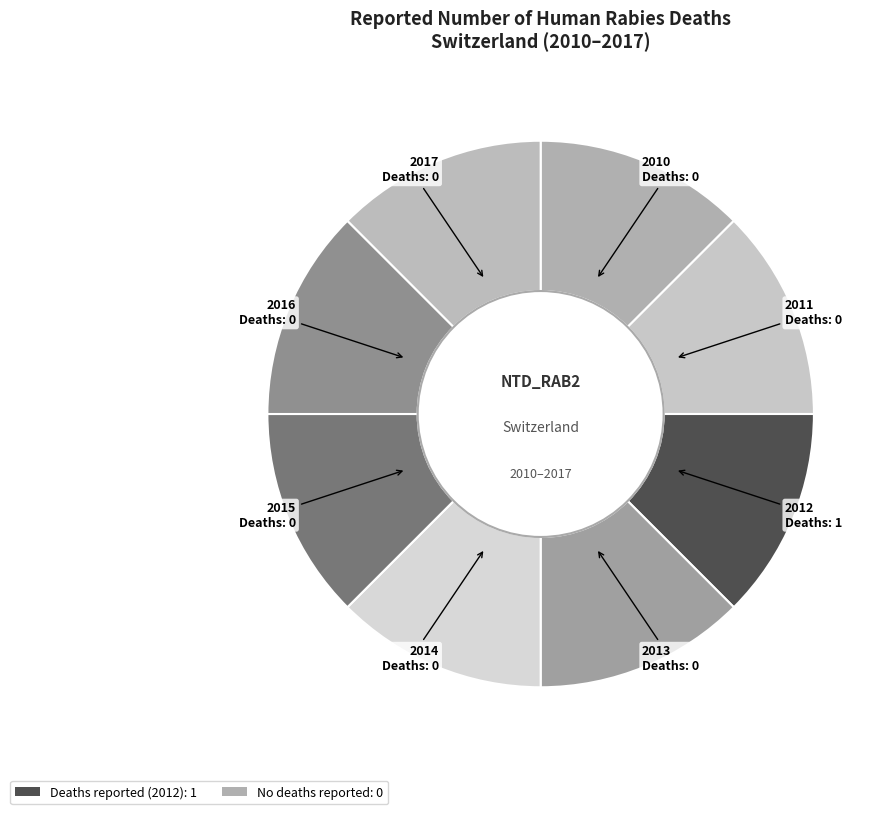

Is there any slice that represents more than half of the pie?

No